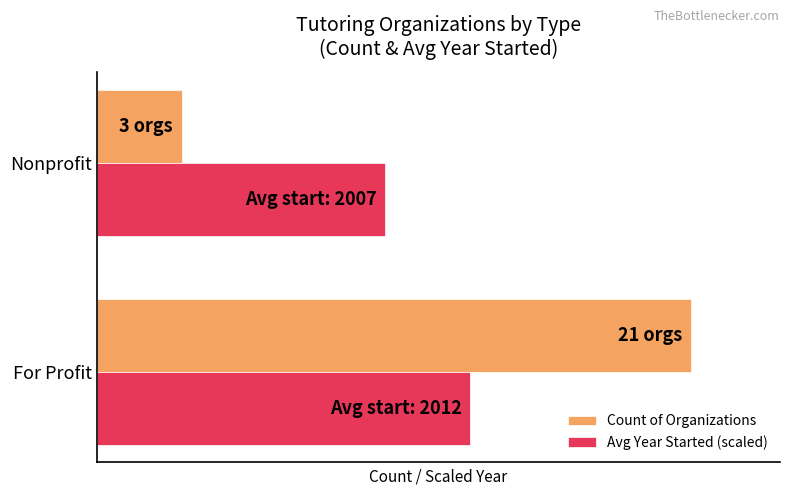

What are all the series names shown in the legend?

Count of Organizations, Avg Year Started (scaled)